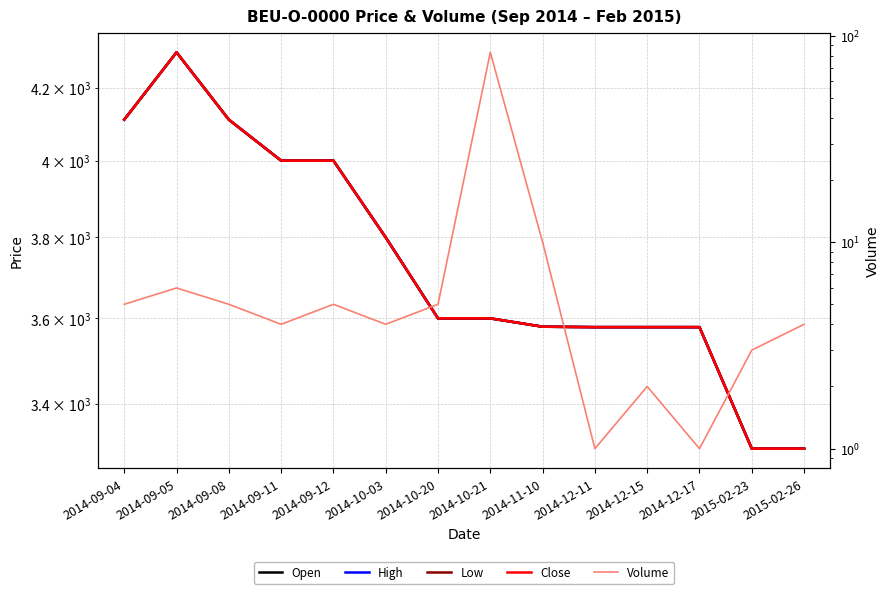

What is the label of the 1st point from the right?

2015-02-26